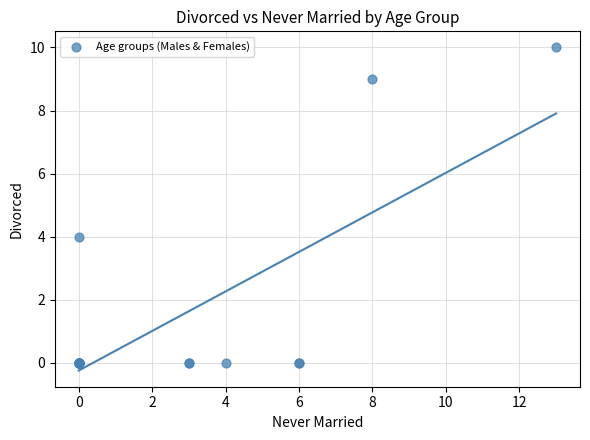

What Y value in the scatter plot is closest to 5?

4